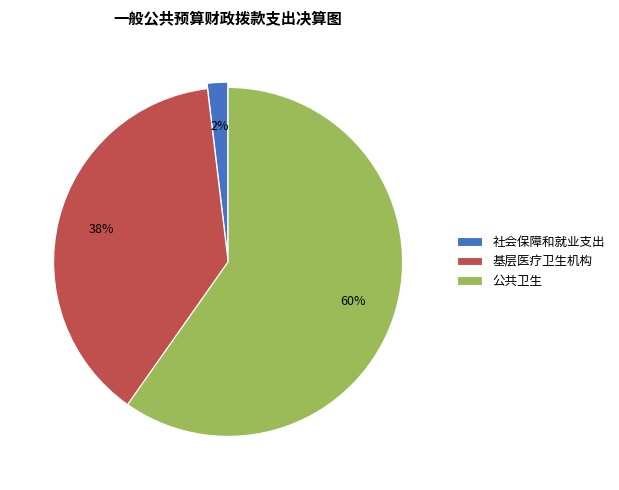

Does 基层医疗卫生机构 account for over 50% of the chart?

No